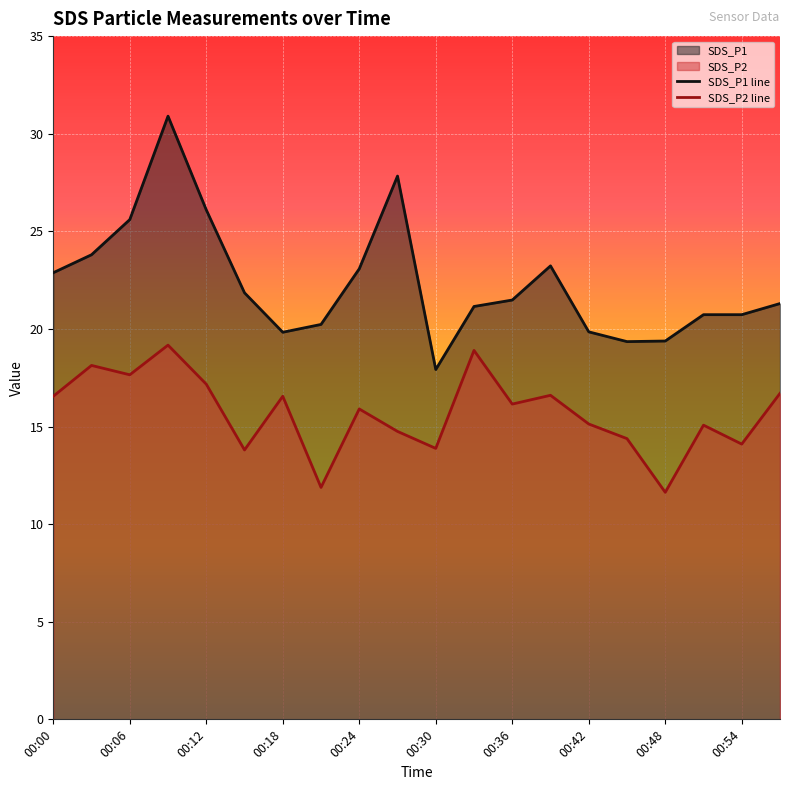

Read the SDS_P2 line value at 00:48.

11.6